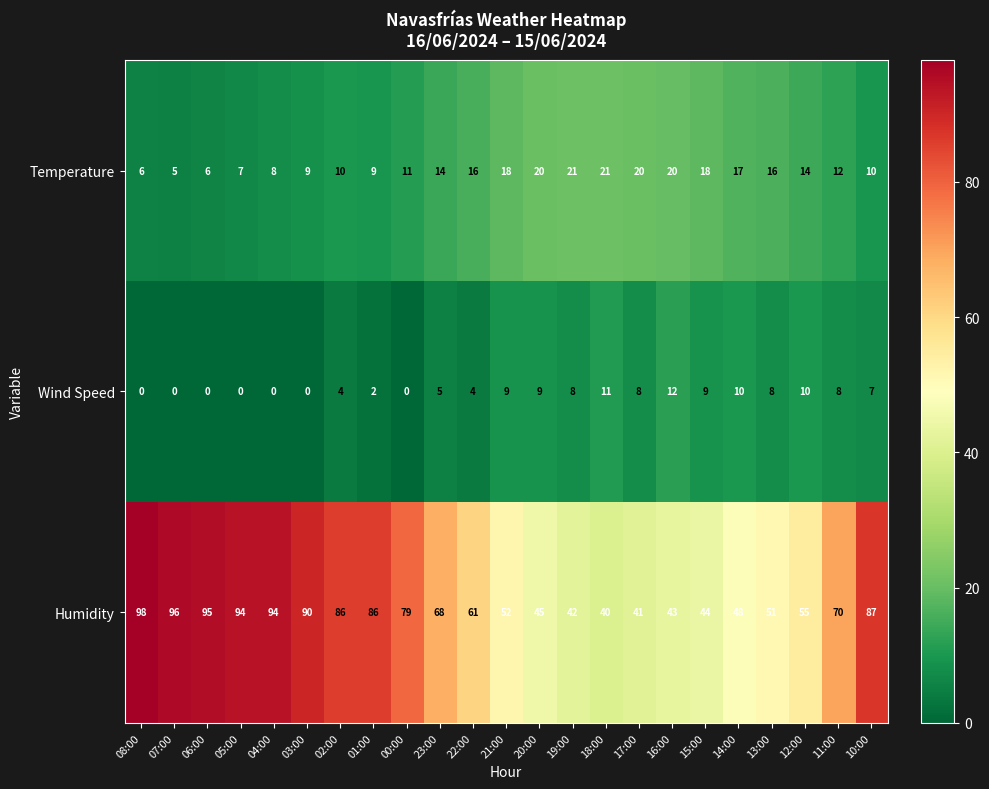

Count the number of categories in the chart.

23